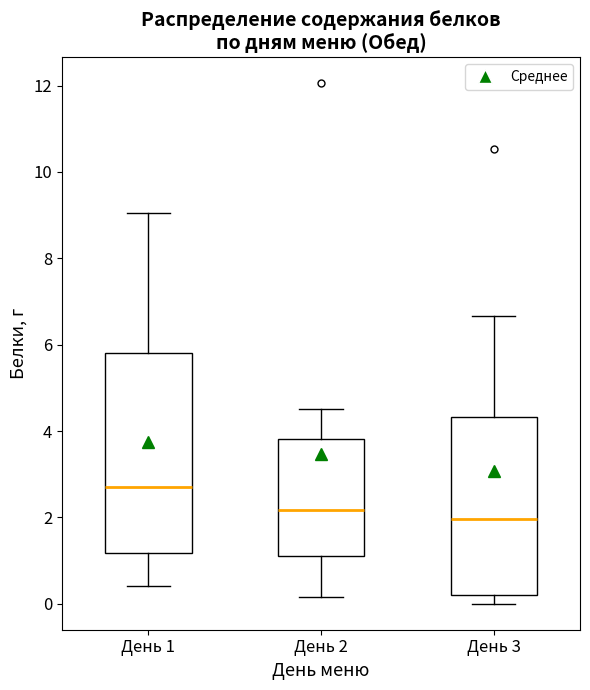

Reading left to right, read every box against the y-axis: the position of its median line, the range the box covers, and the ends of its whiskers. The values are not printed on the chart, so give them approximately, as read against the axis.

День 1: median 2.8, box 1.2 to 5.8, whiskers 0.4 to 9.0
День 2: median 2.2, box 1.2 to 3.8, whiskers 0.2 to 4.6
День 3: median 2.0, box 0.2 to 4.4, whiskers 0.0 to 6.6